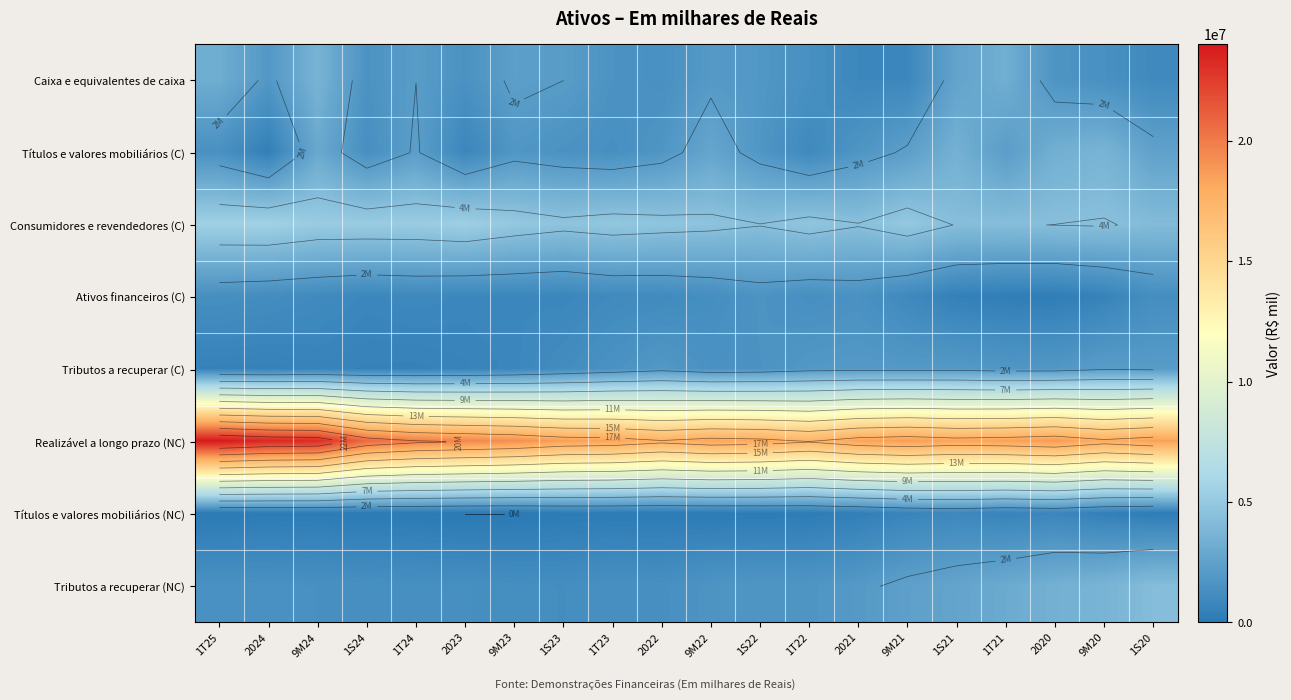

Rank the series at 1S21 from highest to lowest value.

Realizável a longo prazo (NC), Consumidores e revendedores (C), Títulos e valores mobiliários (C), Tributos a recuperar (NC), Caixa e equivalentes de caixa, Tributos a recuperar (C), Títulos e valores mobiliários (NC), Ativos financeiros (C)